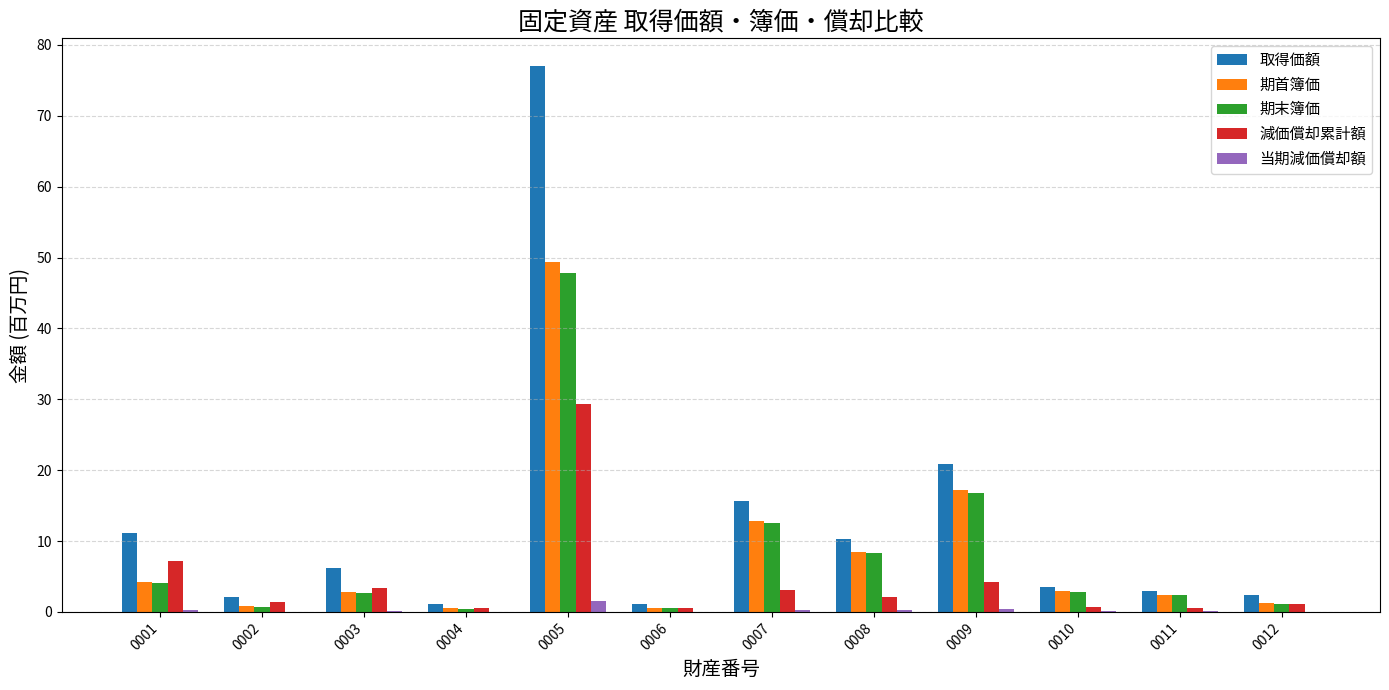

What is the sum of all 当期減価償却額 values?

3.1